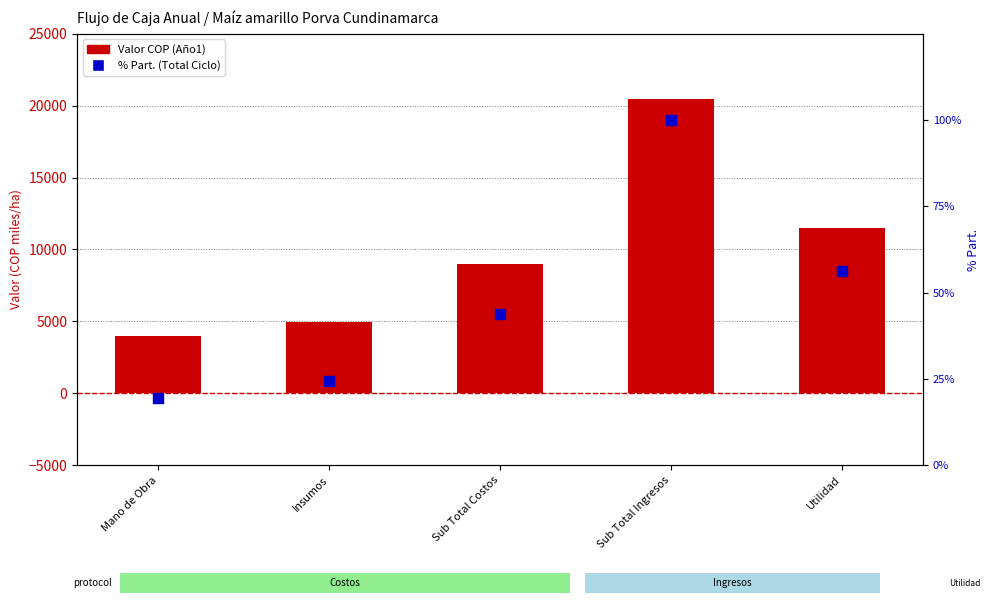

Which series contains the lowest Y value?

% Part. (Total Ciclo)